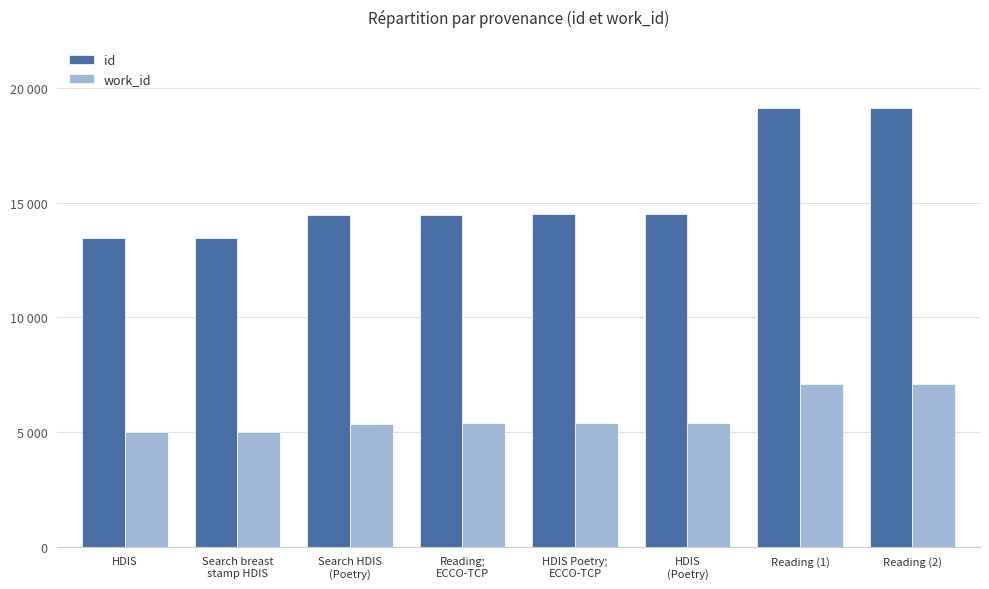

Reading left to right, transcribe all the data shown in this chart.

id: HDIS=13455	Search breast
stamp HDIS=13462	Search HDIS
(Poetry)=14457	Reading;
ECCO-TCP=14482	HDIS Poetry;
ECCO-TCP=14497	HDIS
(Poetry)=14505	Reading (1)=19123	Reading (2)=19125
work_id: HDIS=5017	Search breast
stamp HDIS=5020	Search HDIS
(Poetry)=5366	Reading;
ECCO-TCP=5394	HDIS Poetry;
ECCO-TCP=5403	HDIS
(Poetry)=5397	Reading (1)=7080	Reading (2)=7080